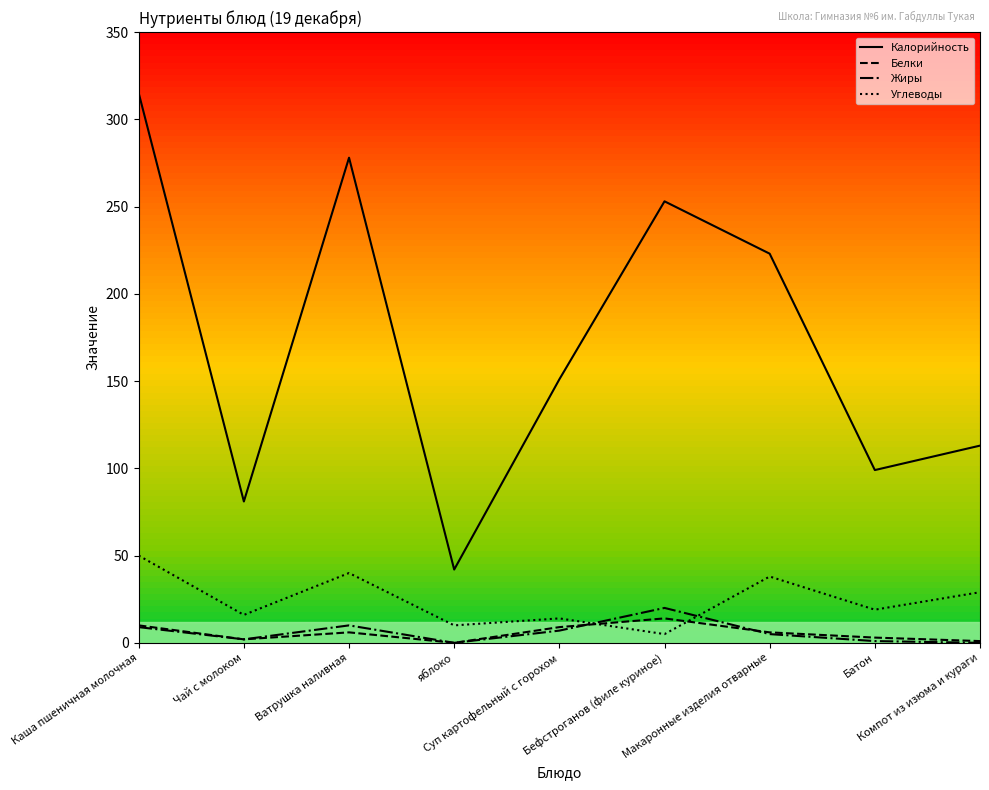

Which series has the largest range (max minus min)?

Калорийность